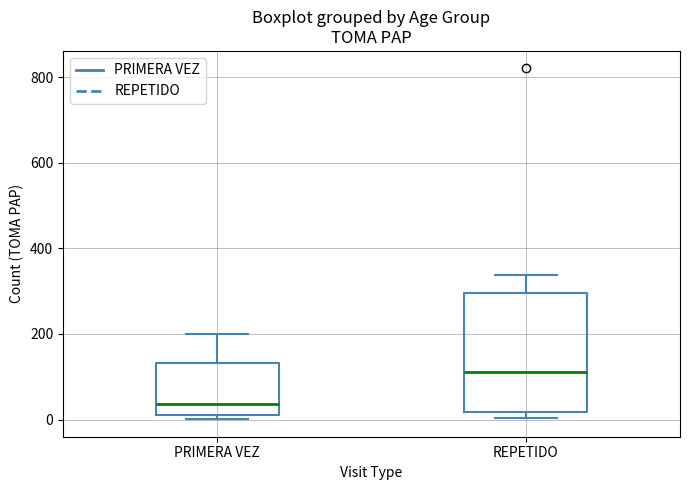

Where is the lower edge of the box for PRIMERA VEZ on the y-axis? The values are not printed on the chart, so give them approximately, as read against the axis.

20